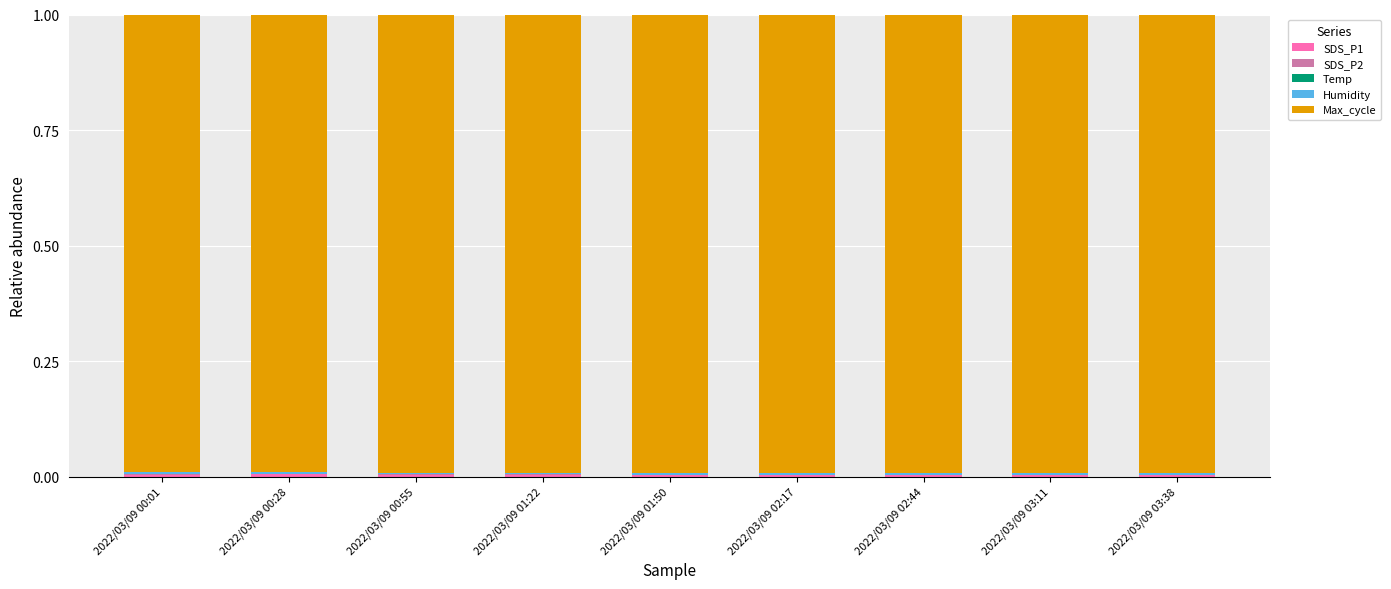

How many categories are shown in the chart?

9